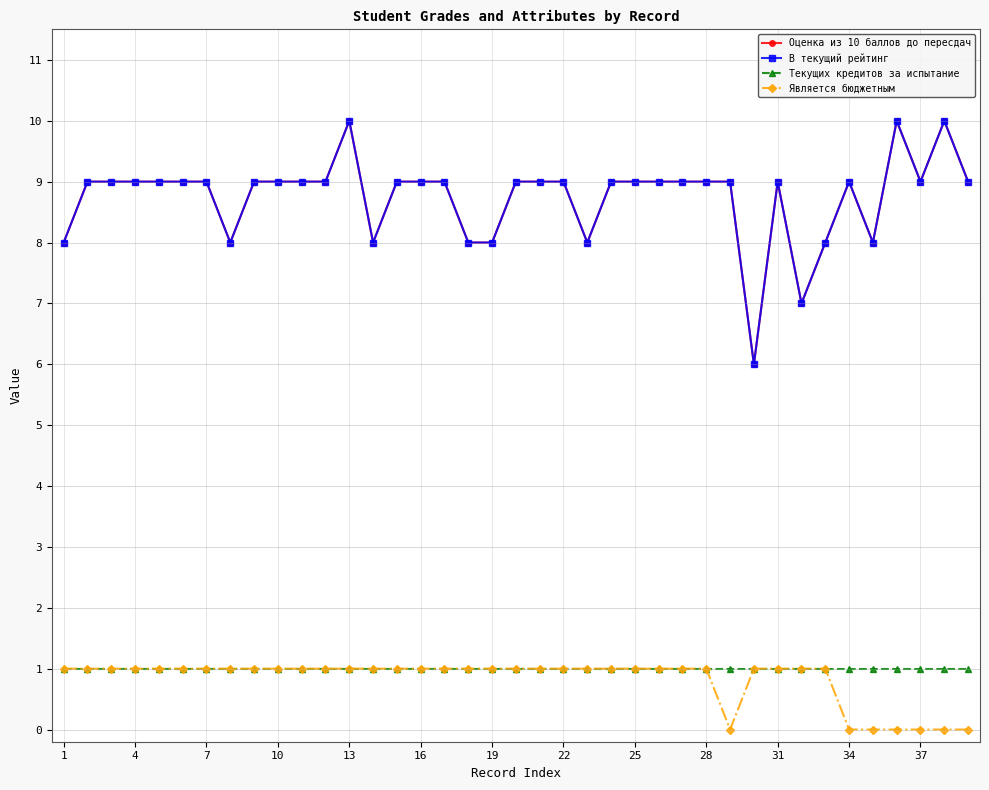

Which series has the largest total across all categories?

Оценка из 10 баллов до пересдач